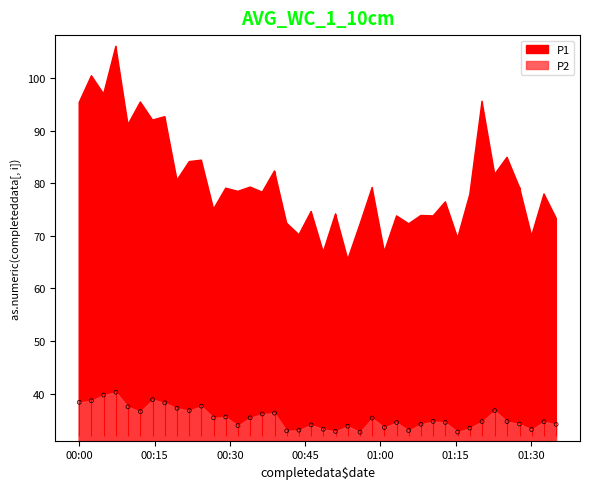

What is the ratio of the value at 2023-11-18T01:27:42 to the value at 2023-11-18T01:20:14?

1.0